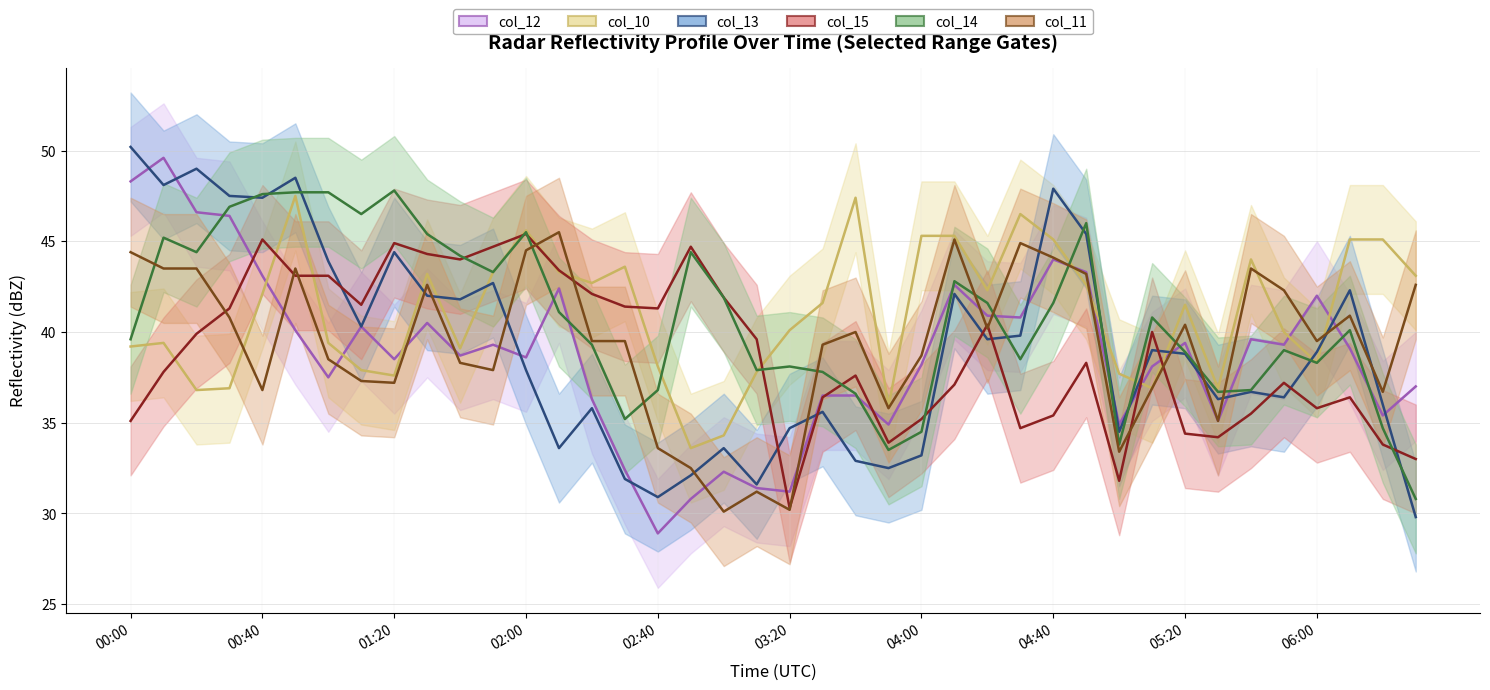

What is the label of the 23rd point from the left?

2002/11/02 03:40